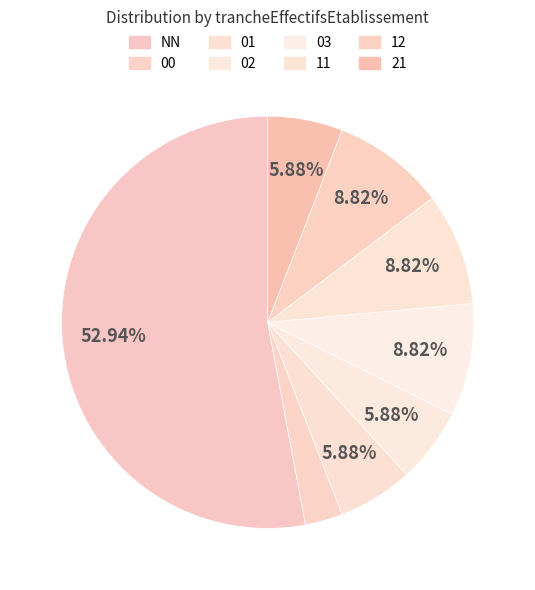

To the nearest percent, what portion does 02 represent?

6%